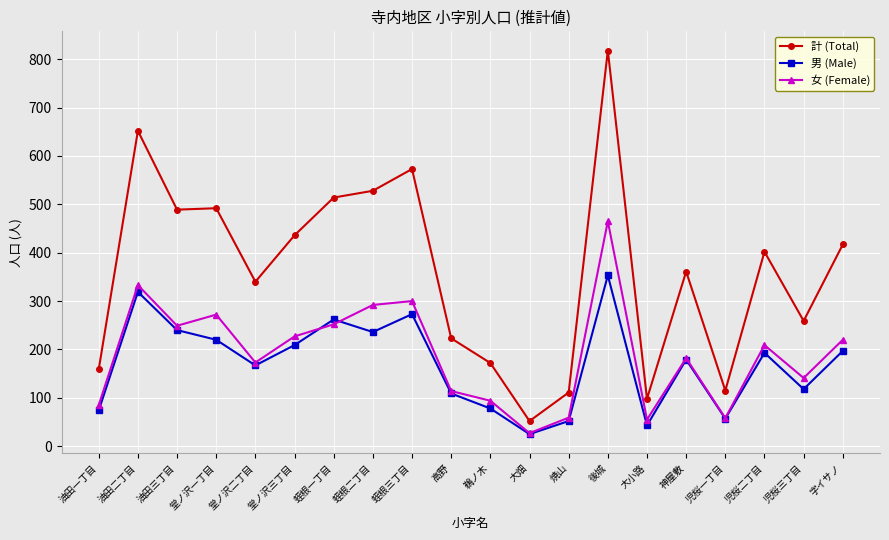

What are all the series names shown in the legend?

計 (Total), 男 (Male), 女 (Female)